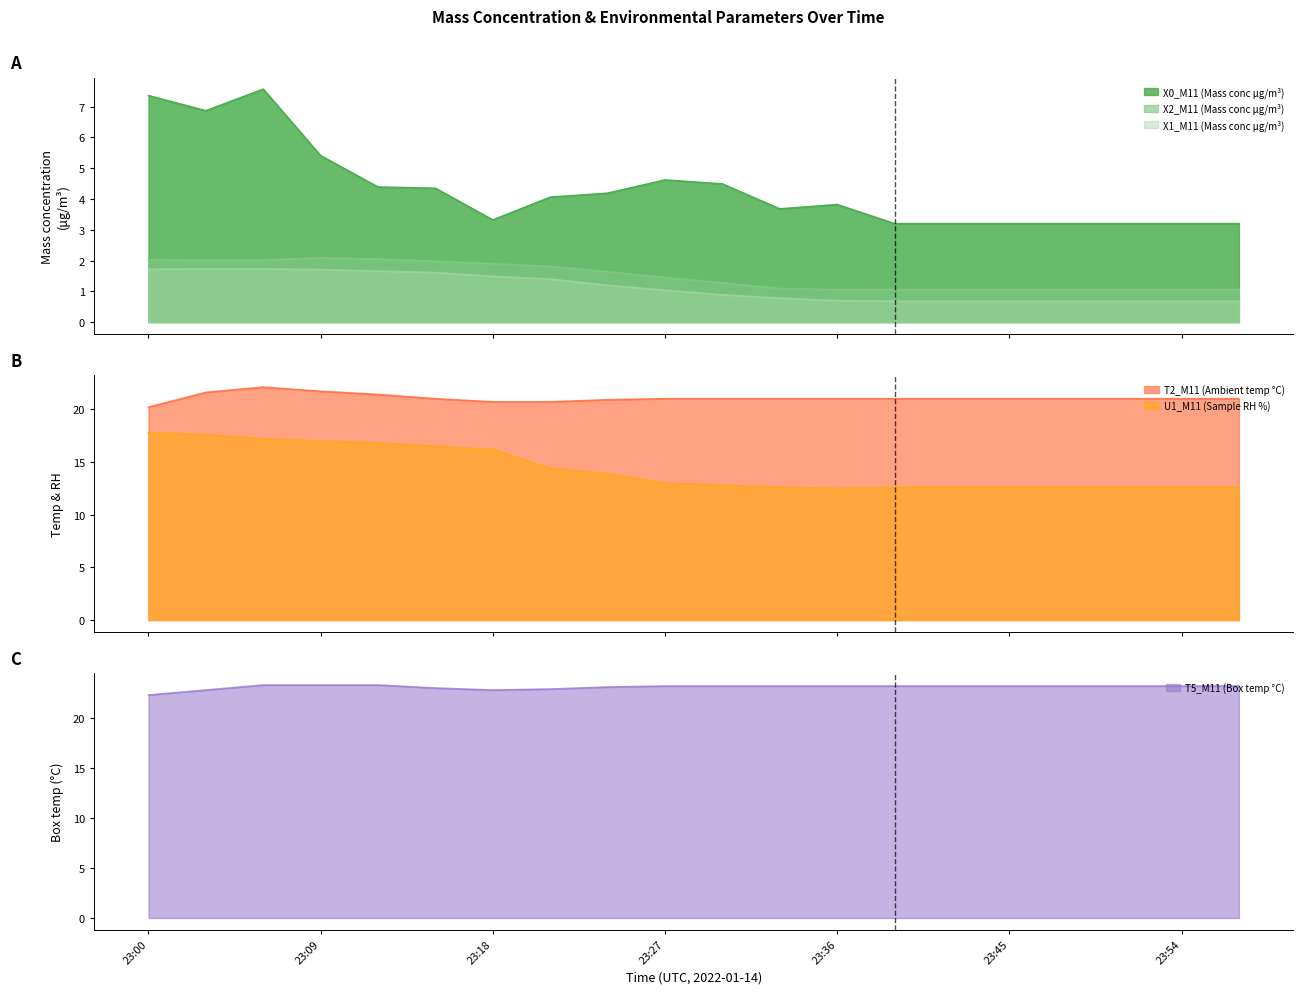

How many interior local valleys does the X2_M11 (Mass conc μg/m³) series have?

1